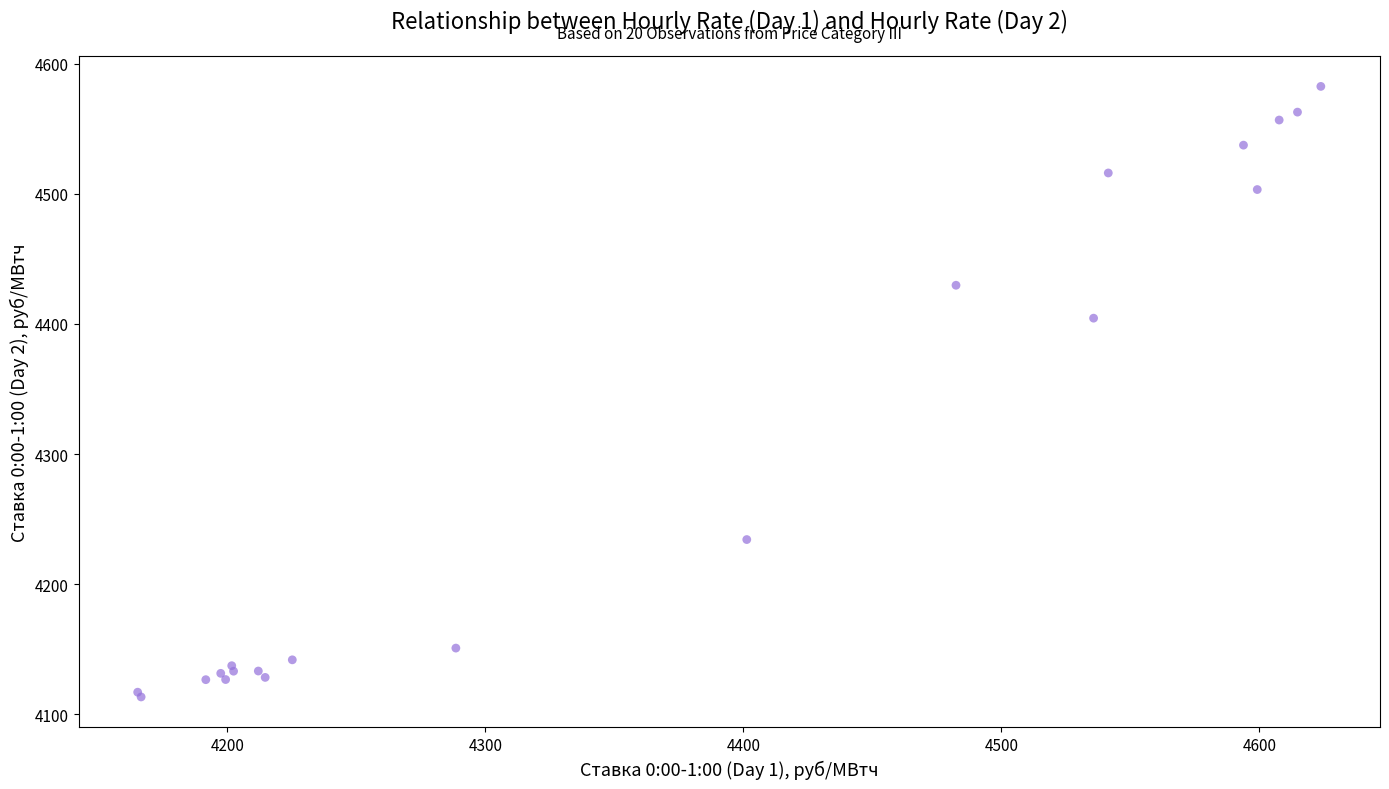

What Y value in the scatter plot is closest to 4347?

4404.5